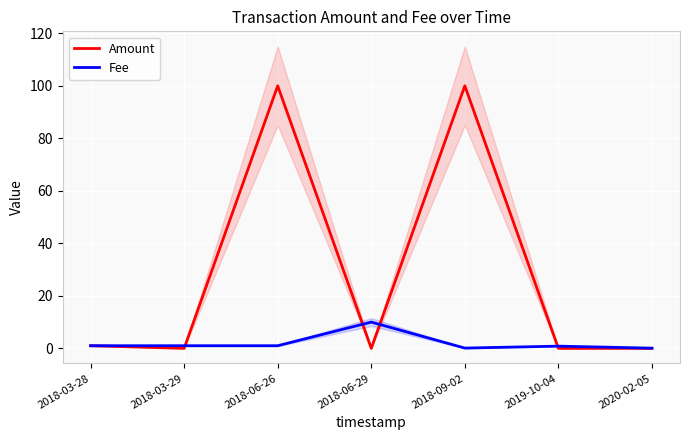

What are all the series names shown in the legend?

Amount, Fee